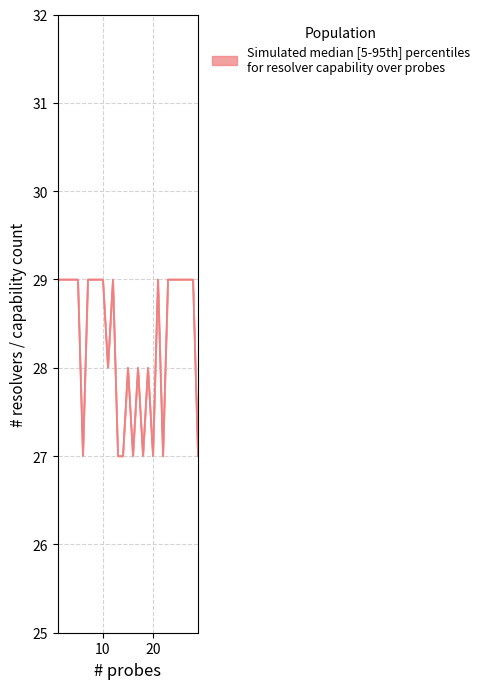

What is the maximum value shown in the chart?

29